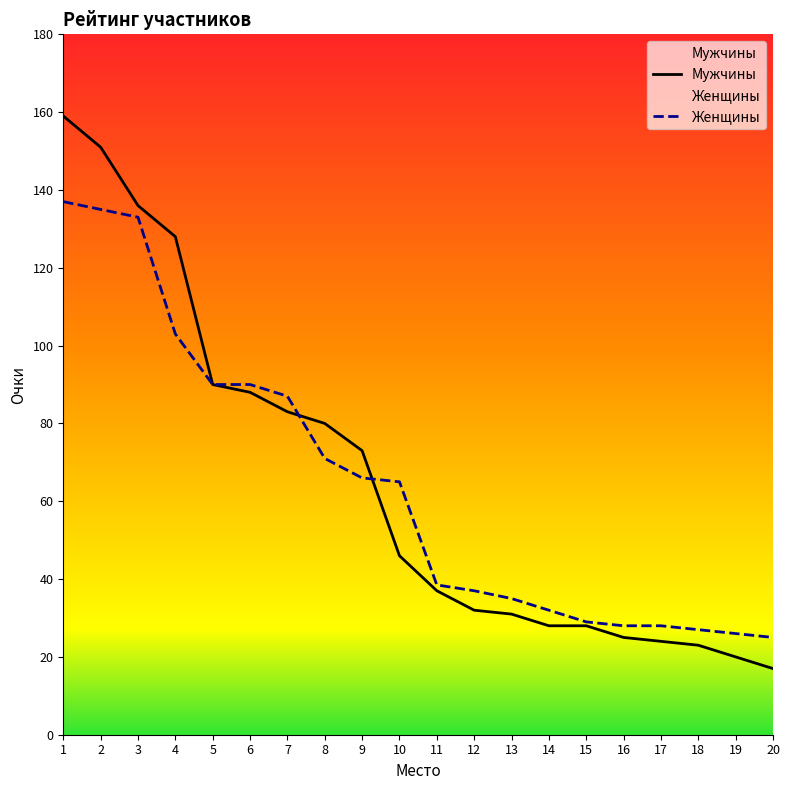

How many values in the Мужчины series exceed 46?

9